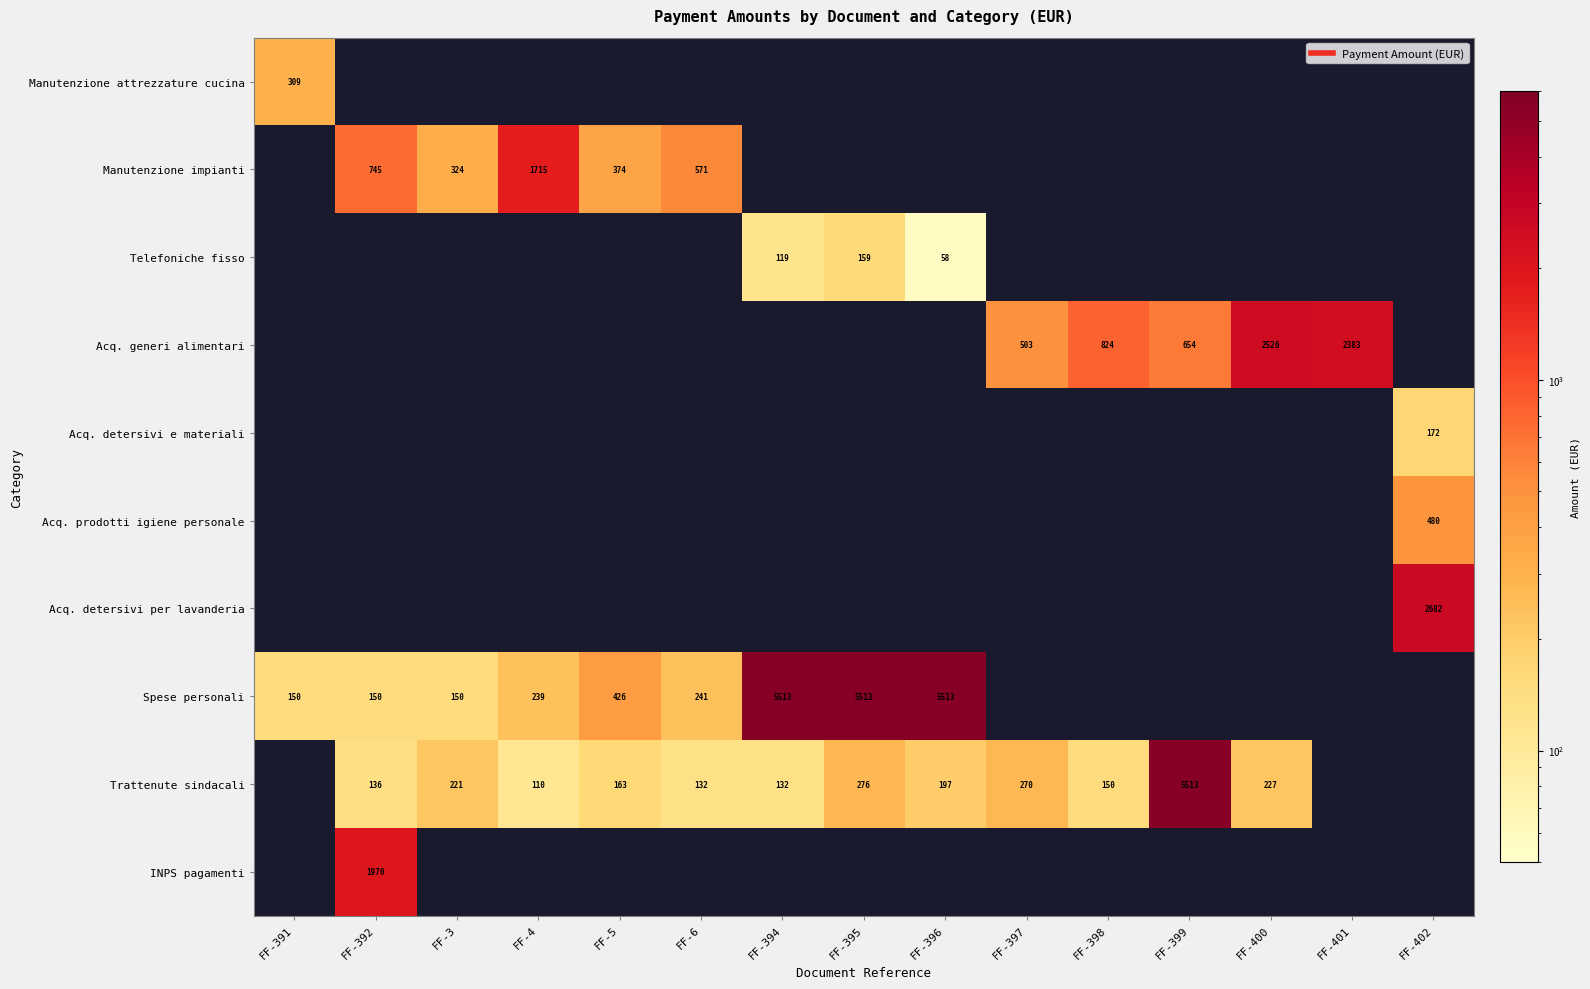

Count the number of categories in the chart.

15